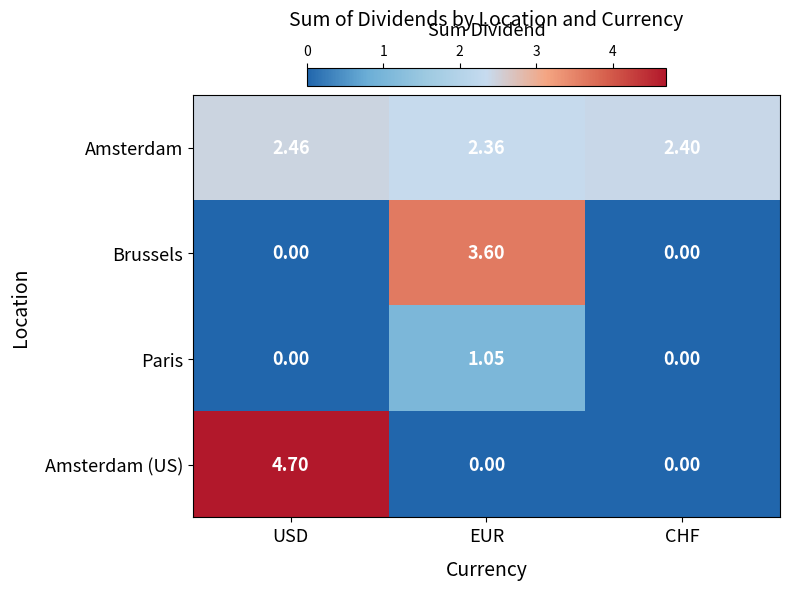

Which series changed the most between USD and EUR?

Amsterdam (US)